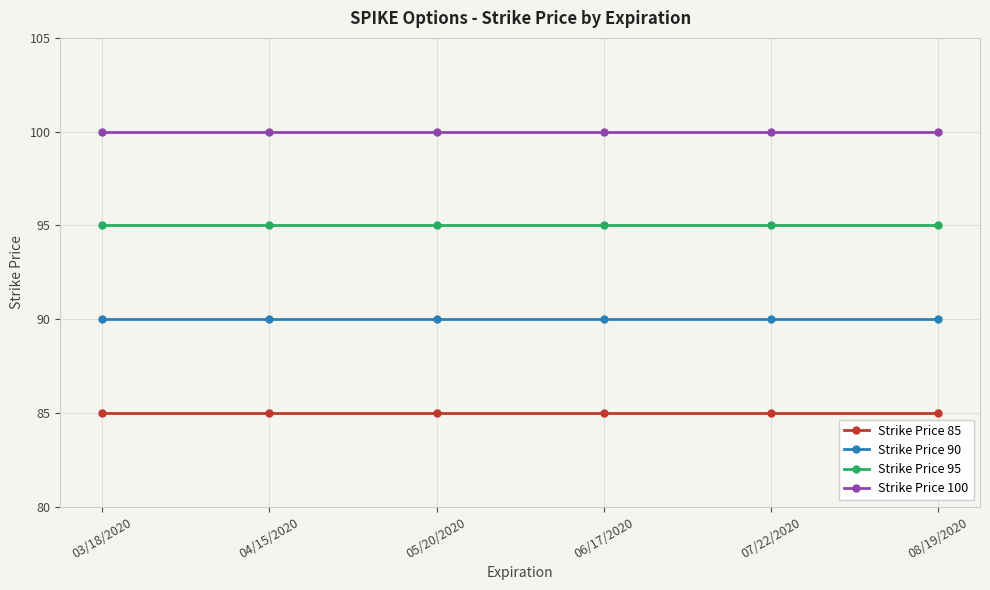

Reading left to right, transcribe all the data shown in this chart.

Strike Price 85: 85	85	85	85	85	85
Strike Price 90: 90	90	90	90	90	90
Strike Price 95: 95	95	95	95	95	95
Strike Price 100: 100	100	100	100	100	100